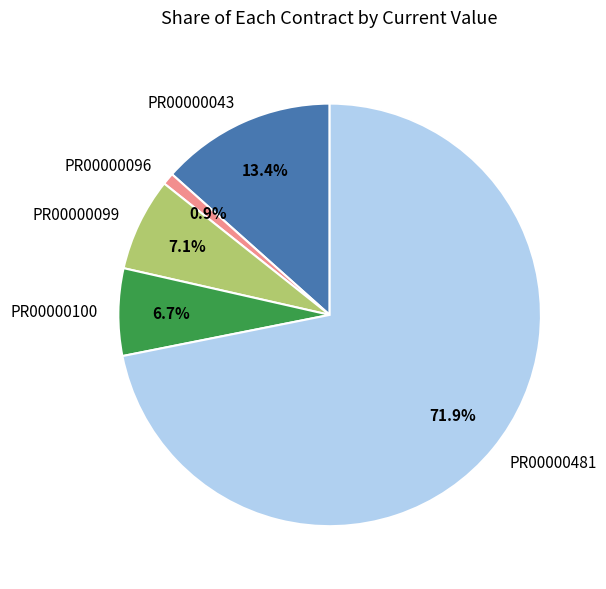

To the nearest percent, what is the difference between the PR00000100 and PR00000481 slice percentages?

65%